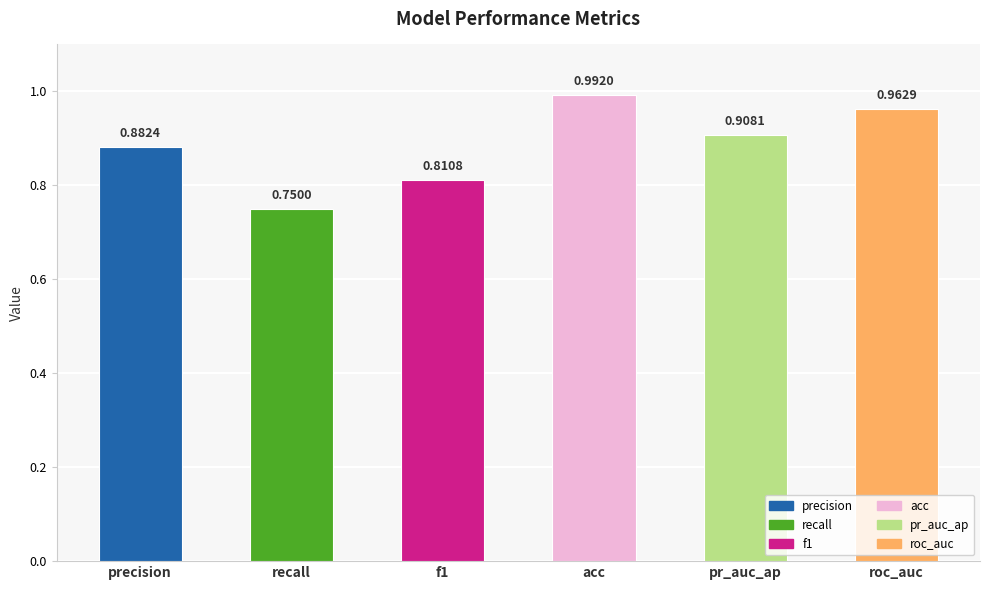

Where is the data nearest to the value 0?

recall